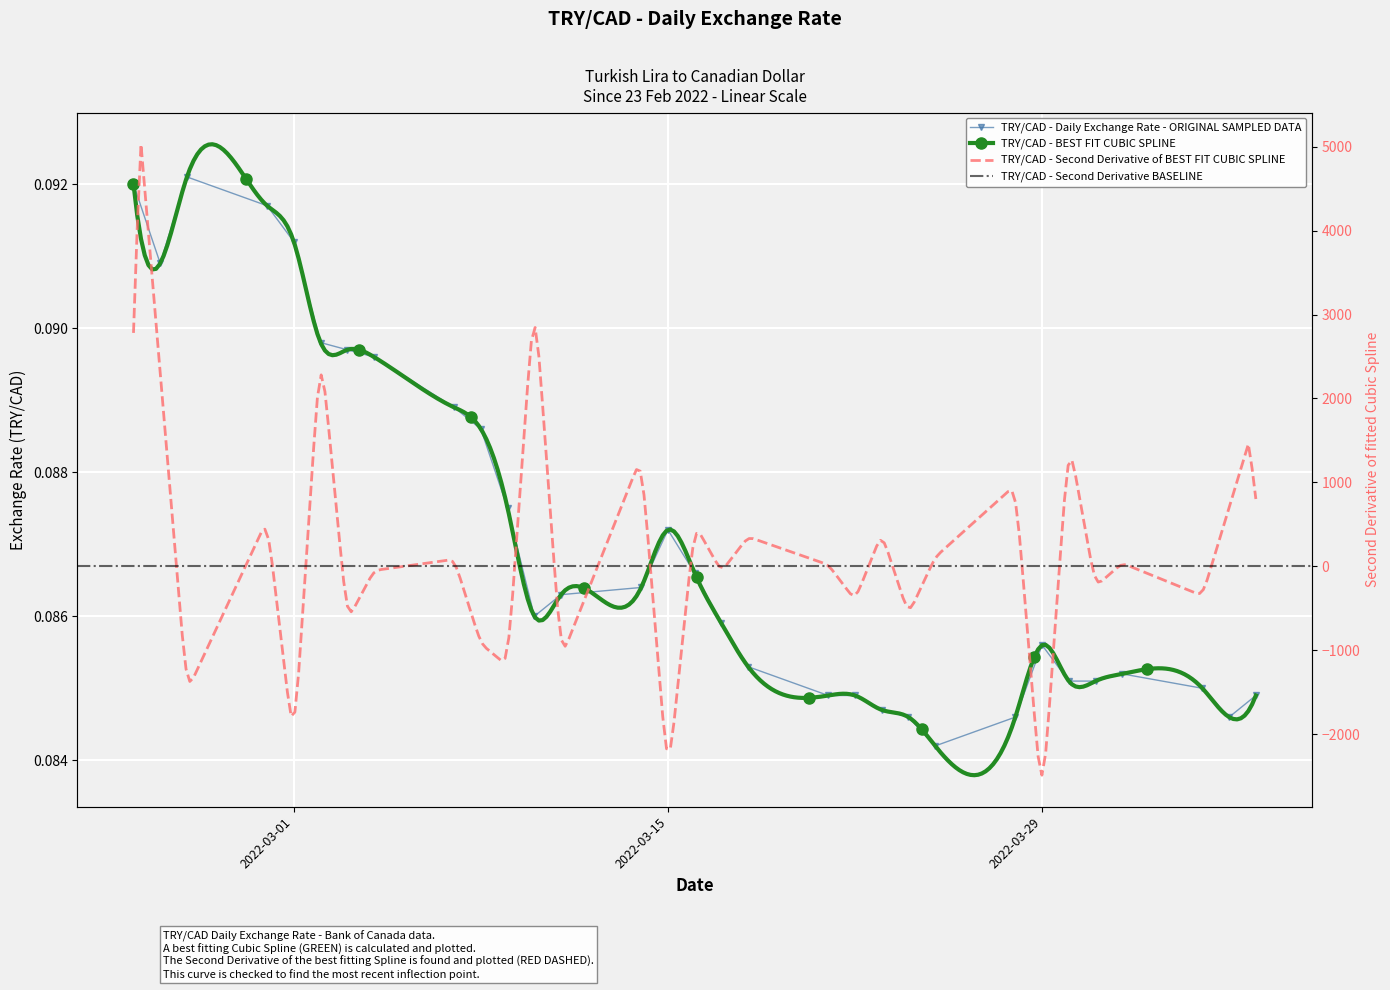

True or false: the data has more than 1 interior local peaks.

True